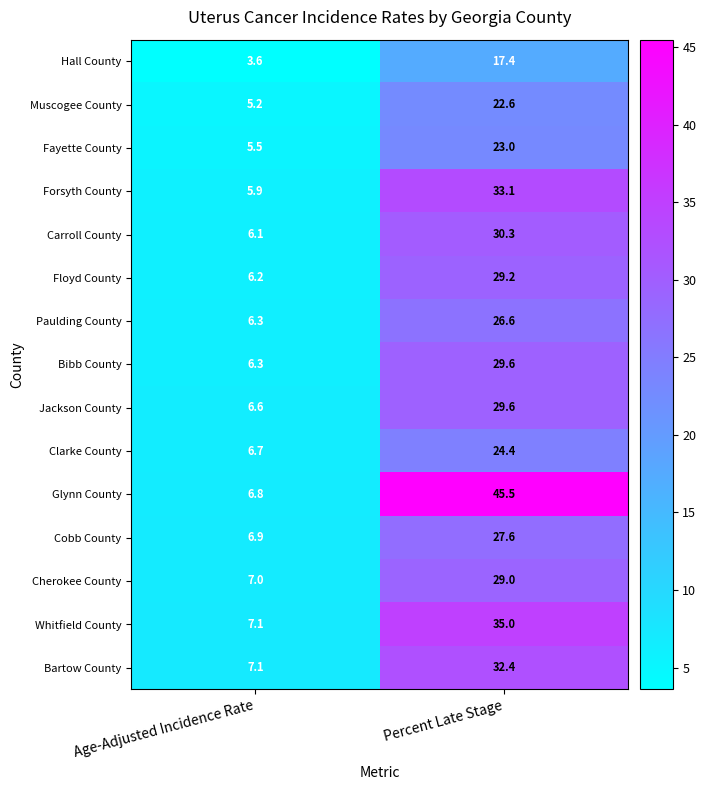

Reading left to right, list all the values displayed in this chart.

Hall County: Age-Adjusted Incidence Rate=3.6	Percent Late Stage=17.4
Muscogee County: Age-Adjusted Incidence Rate=5.2	Percent Late Stage=22.6
Fayette County: Age-Adjusted Incidence Rate=5.5	Percent Late Stage=23.0
Forsyth County: Age-Adjusted Incidence Rate=5.9	Percent Late Stage=33.1
Carroll County: Age-Adjusted Incidence Rate=6.1	Percent Late Stage=30.3
Floyd County: Age-Adjusted Incidence Rate=6.2	Percent Late Stage=29.2
Paulding County: Age-Adjusted Incidence Rate=6.3	Percent Late Stage=26.6
Bibb County: Age-Adjusted Incidence Rate=6.3	Percent Late Stage=29.6
Jackson County: Age-Adjusted Incidence Rate=6.6	Percent Late Stage=29.6
Clarke County: Age-Adjusted Incidence Rate=6.7	Percent Late Stage=24.4
Glynn County: Age-Adjusted Incidence Rate=6.8	Percent Late Stage=45.5
Cobb County: Age-Adjusted Incidence Rate=6.9	Percent Late Stage=27.6
Cherokee County: Age-Adjusted Incidence Rate=7.0	Percent Late Stage=29.0
Whitfield County: Age-Adjusted Incidence Rate=7.1	Percent Late Stage=35.0
Bartow County: Age-Adjusted Incidence Rate=7.1	Percent Late Stage=32.4